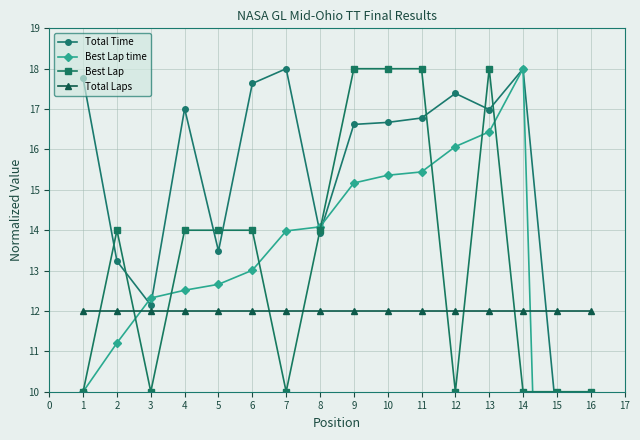

What is the sum of the Best Lap values at 6 and 9?

32